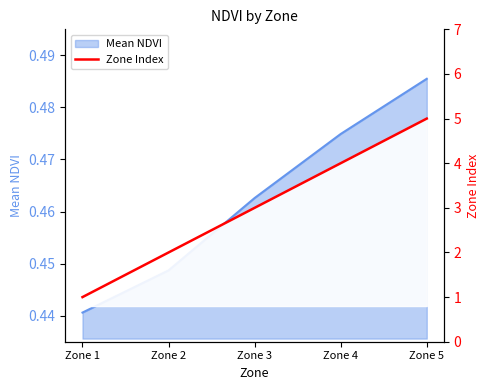

How many data points are less than 3?

2